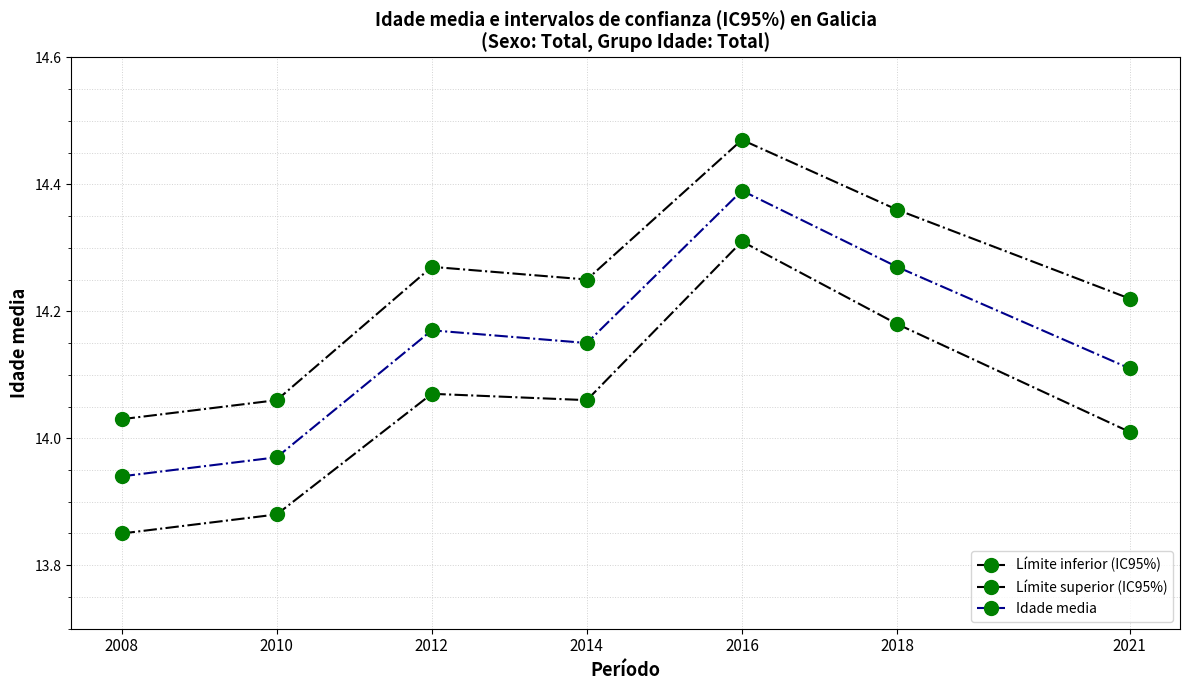

At which category is the sum across all series the highest?

2016